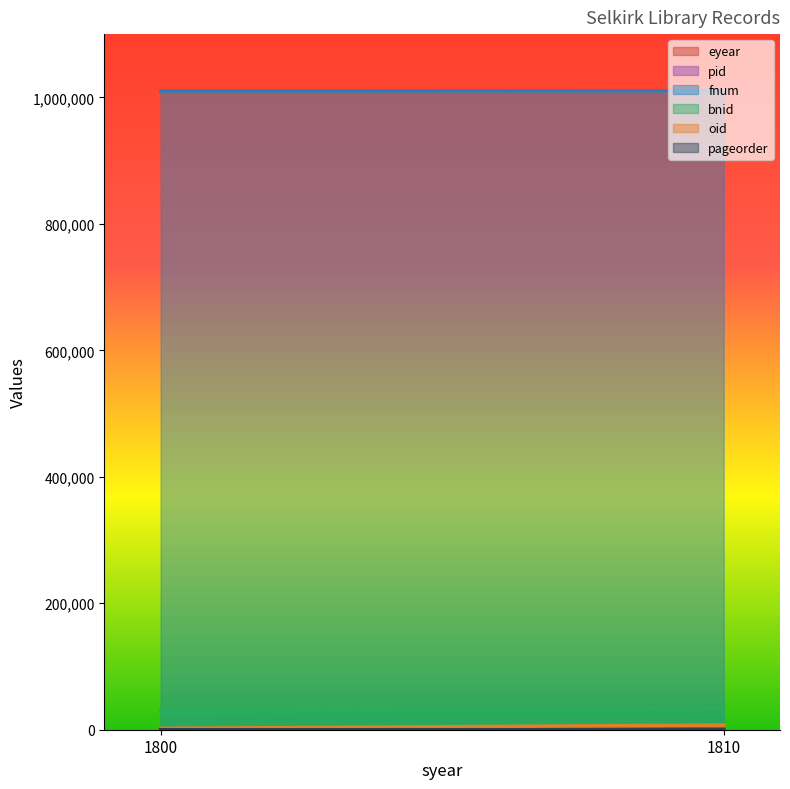

How many lines are shown in the chart?

6